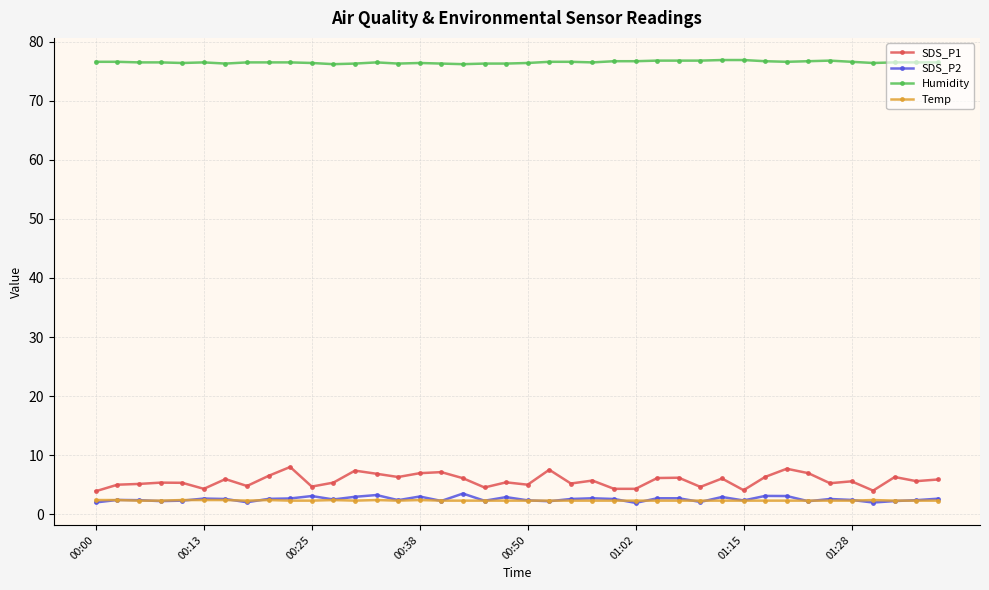

What are all the series names shown in the legend?

SDS_P1, SDS_P2, Humidity, Temp